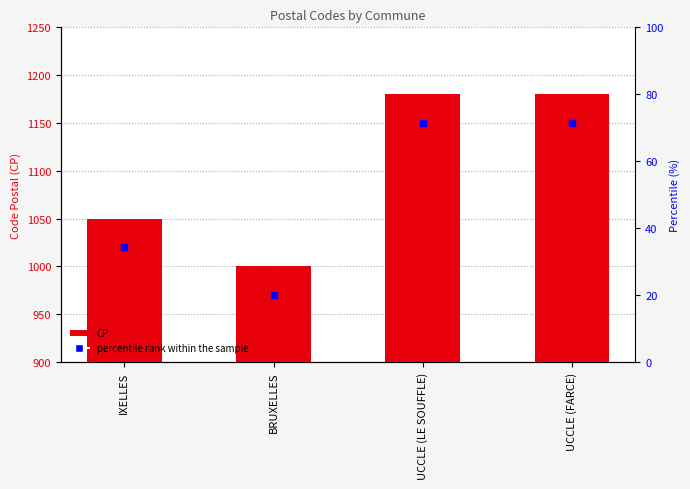

What is the difference between the maximum and minimum values?

180